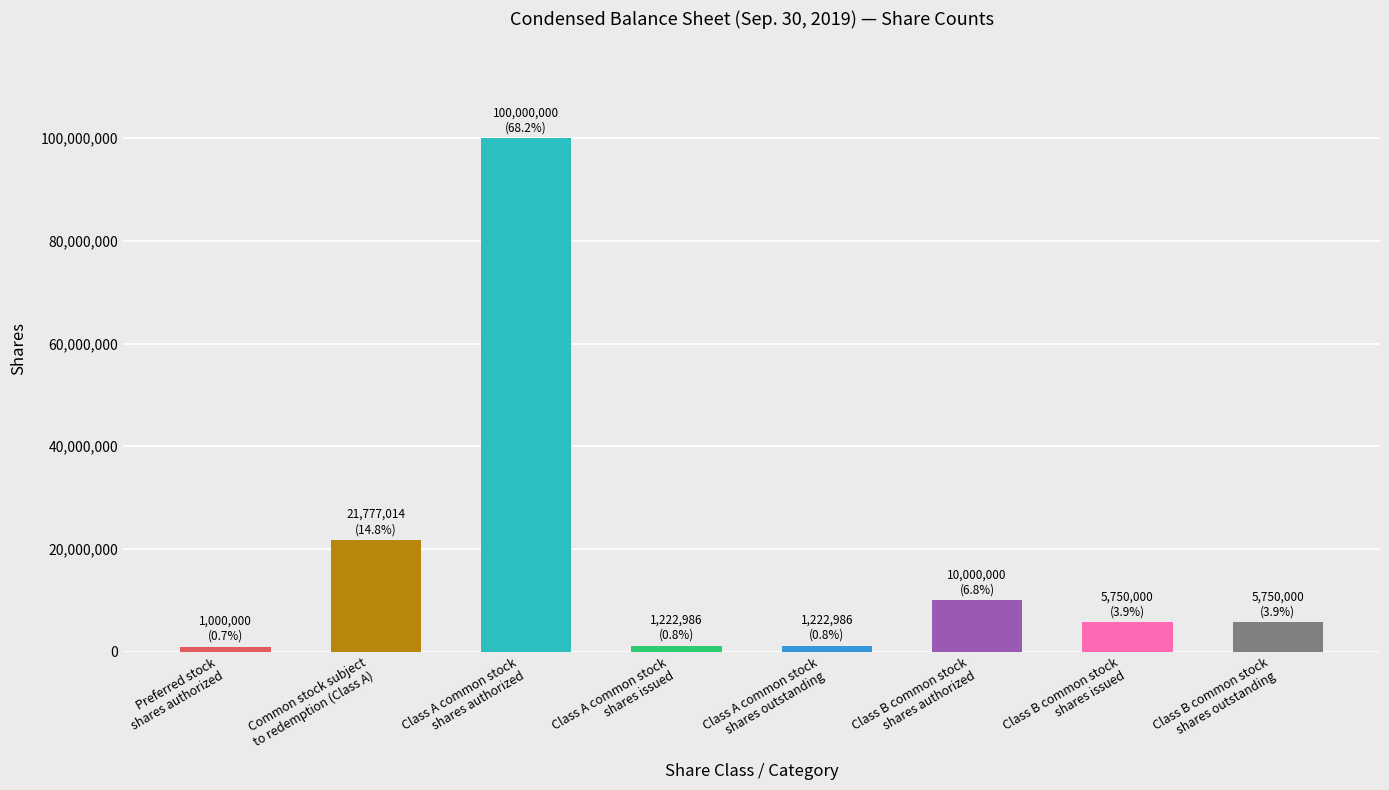

What is the average value?

18340373